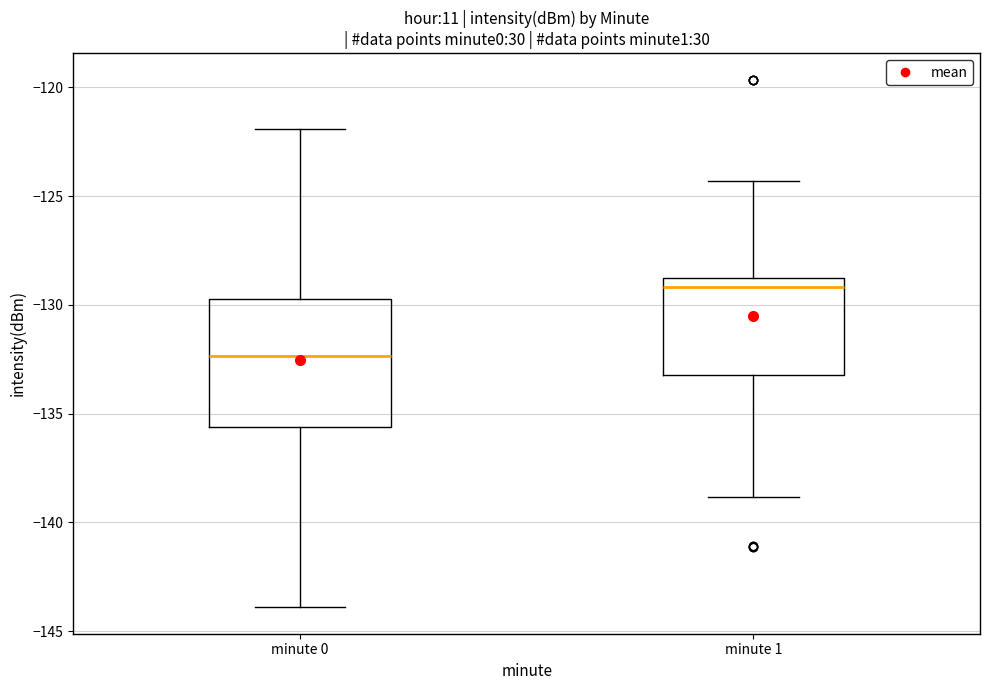

Which box is the tallest, from its lower edge to its upper edge?

minute 0